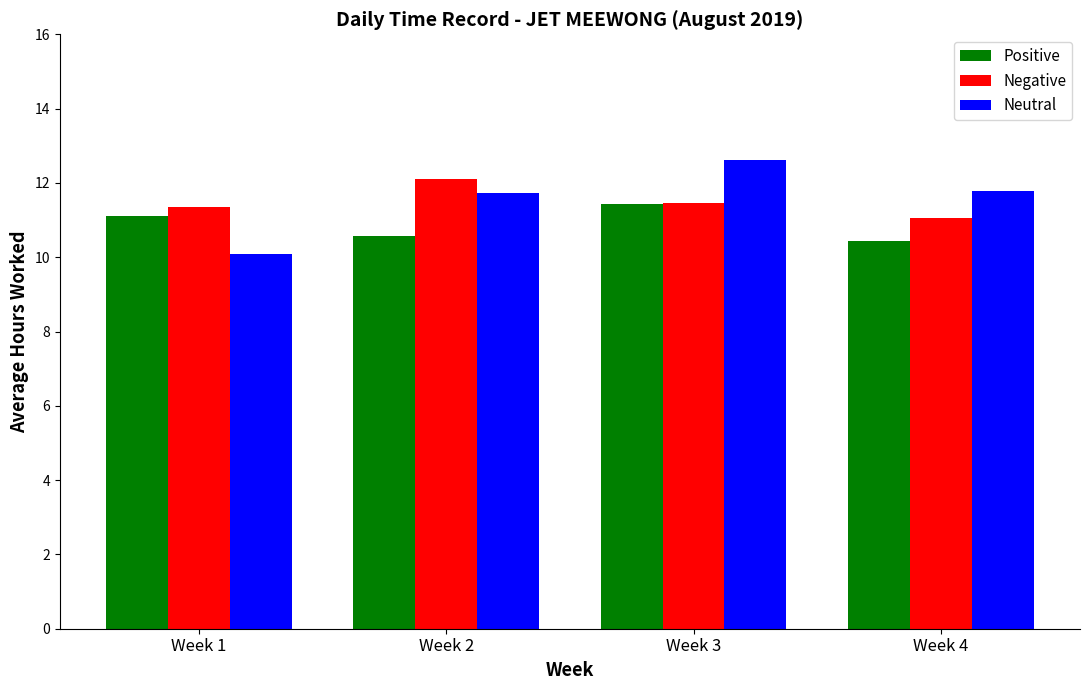

What value does the Neutral series have at Week 4?

11.8